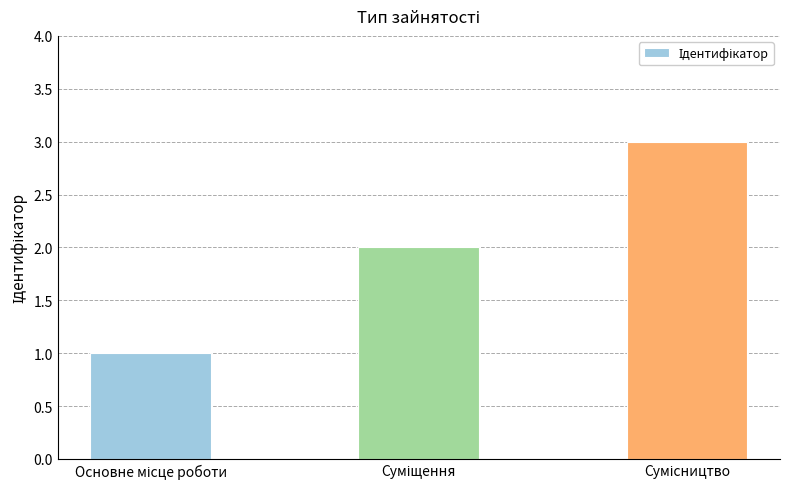

What is the maximum value shown in the chart?

3